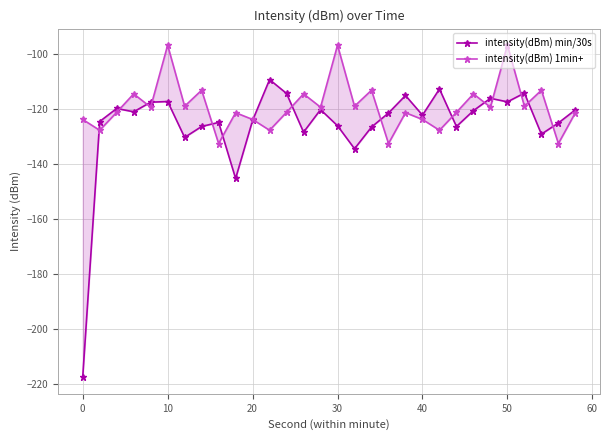

What are all the series names shown in the legend?

intensity(dBm) min/30s, intensity(dBm) 1min+